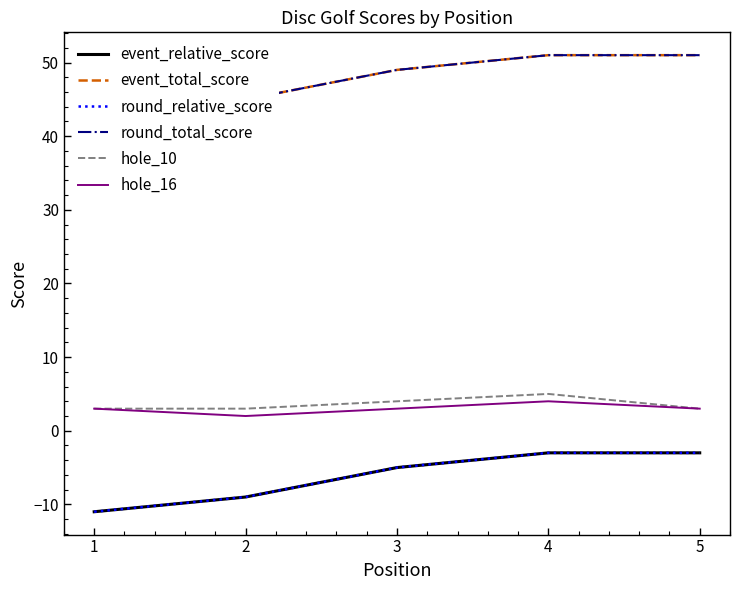

At how many categories does at least one series exceed -4?

5